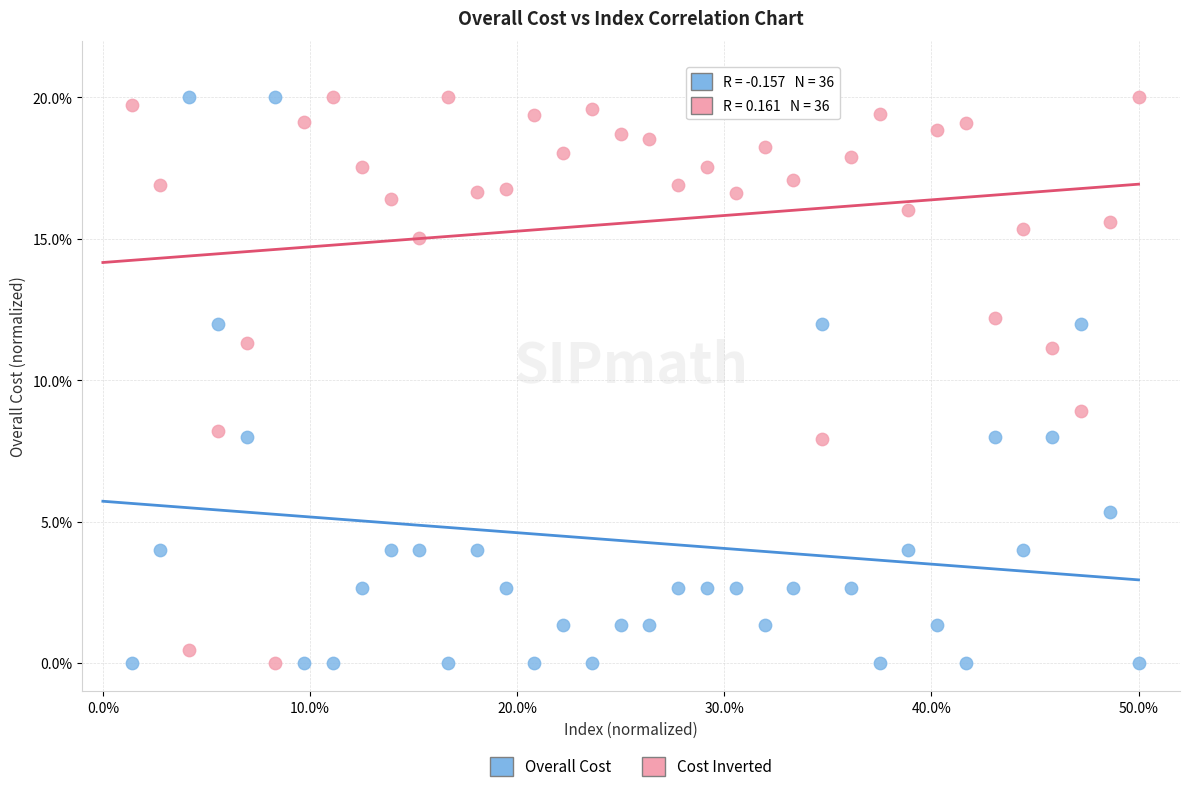

Across all data points, what is the range of Y values (max minus min)?

20.0